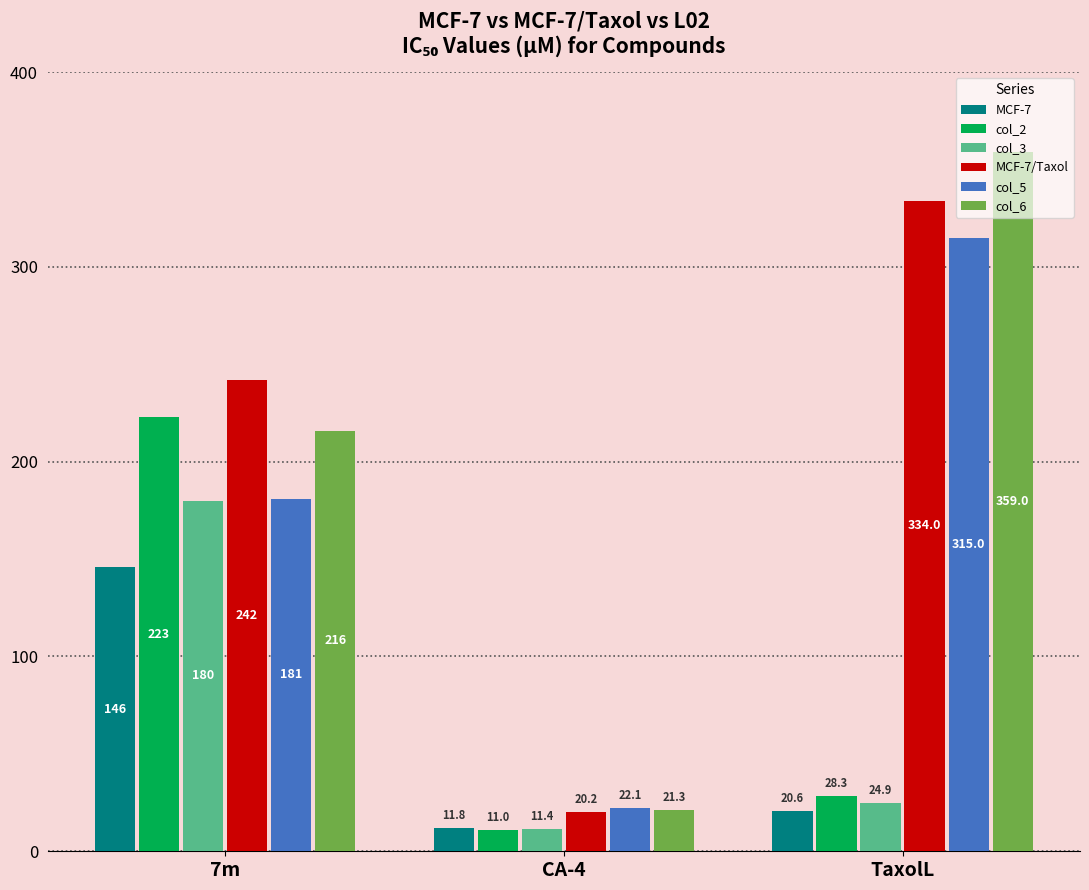

At which label does col_3 first exceed 24?

7m